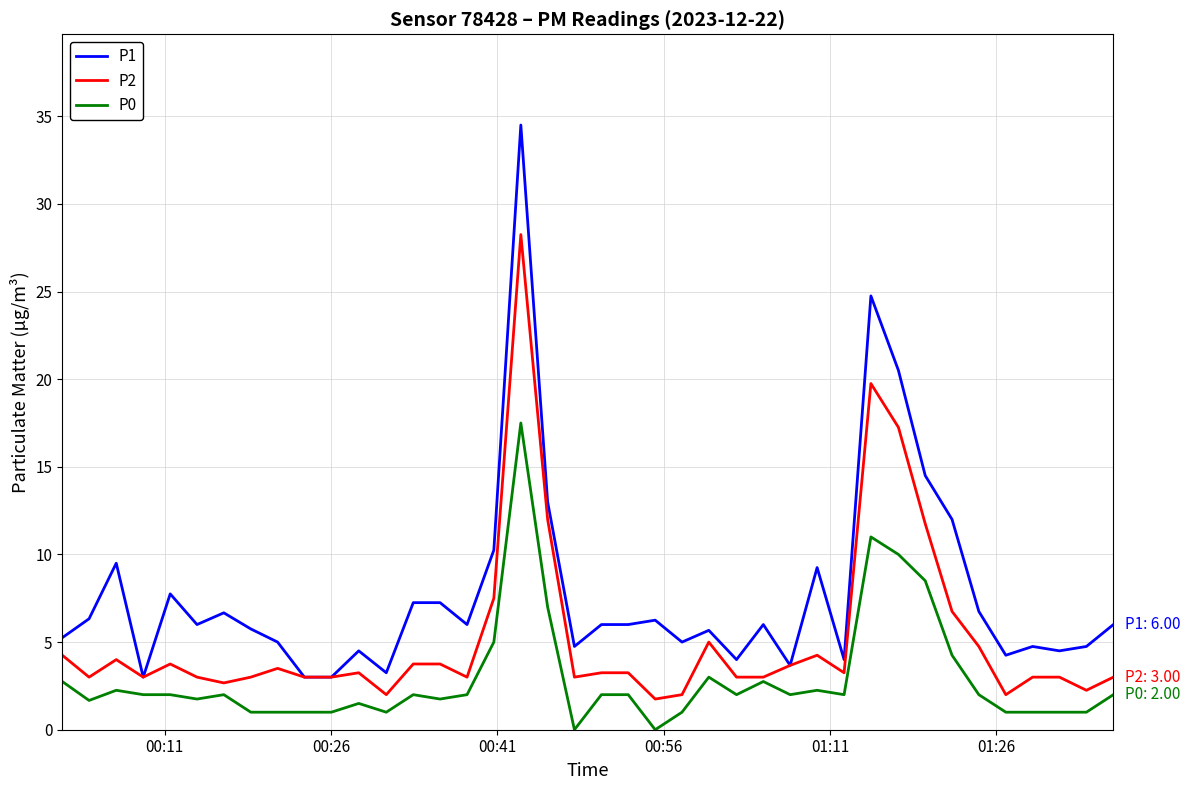

Which series has the largest total across all categories?

P1